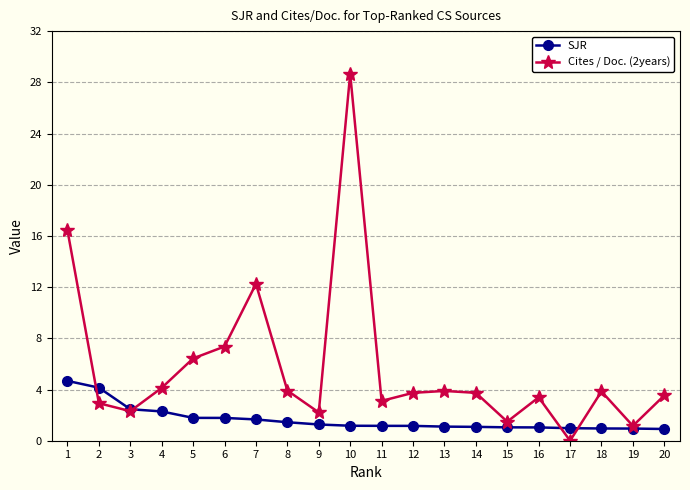

At which category does the chart reach its peak across all series?

10